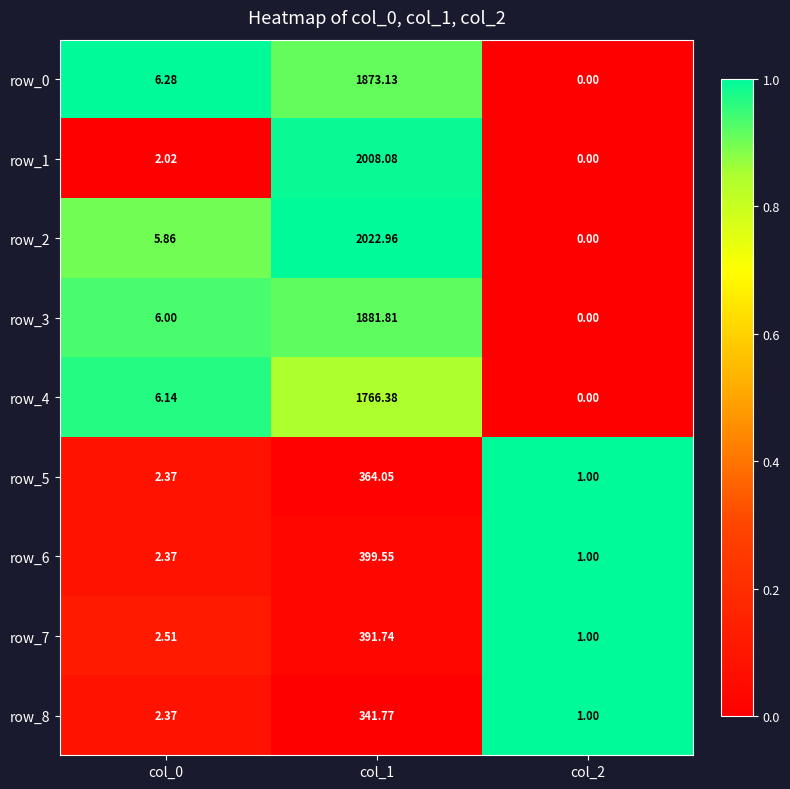

Which label corresponds to the smallest value in the chart?

col_2